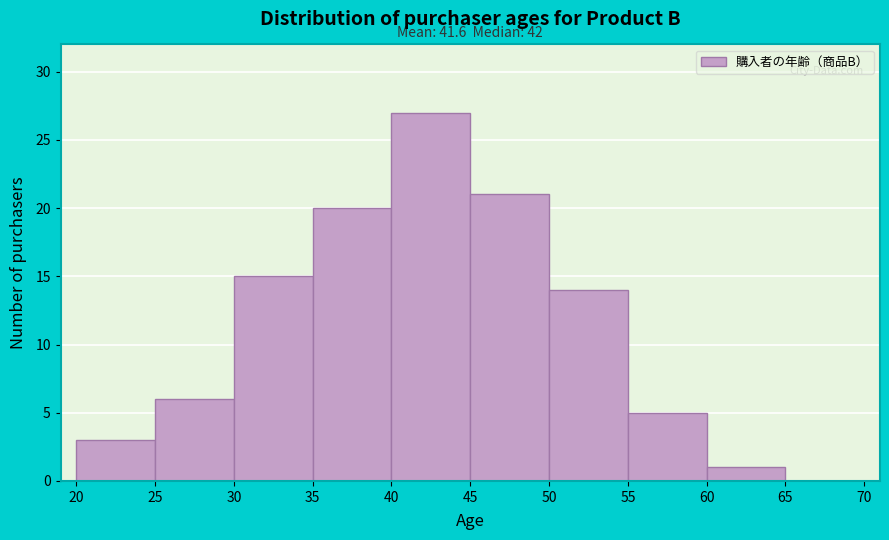

Over which range of the x-axis is the bar tallest?

40 to 45